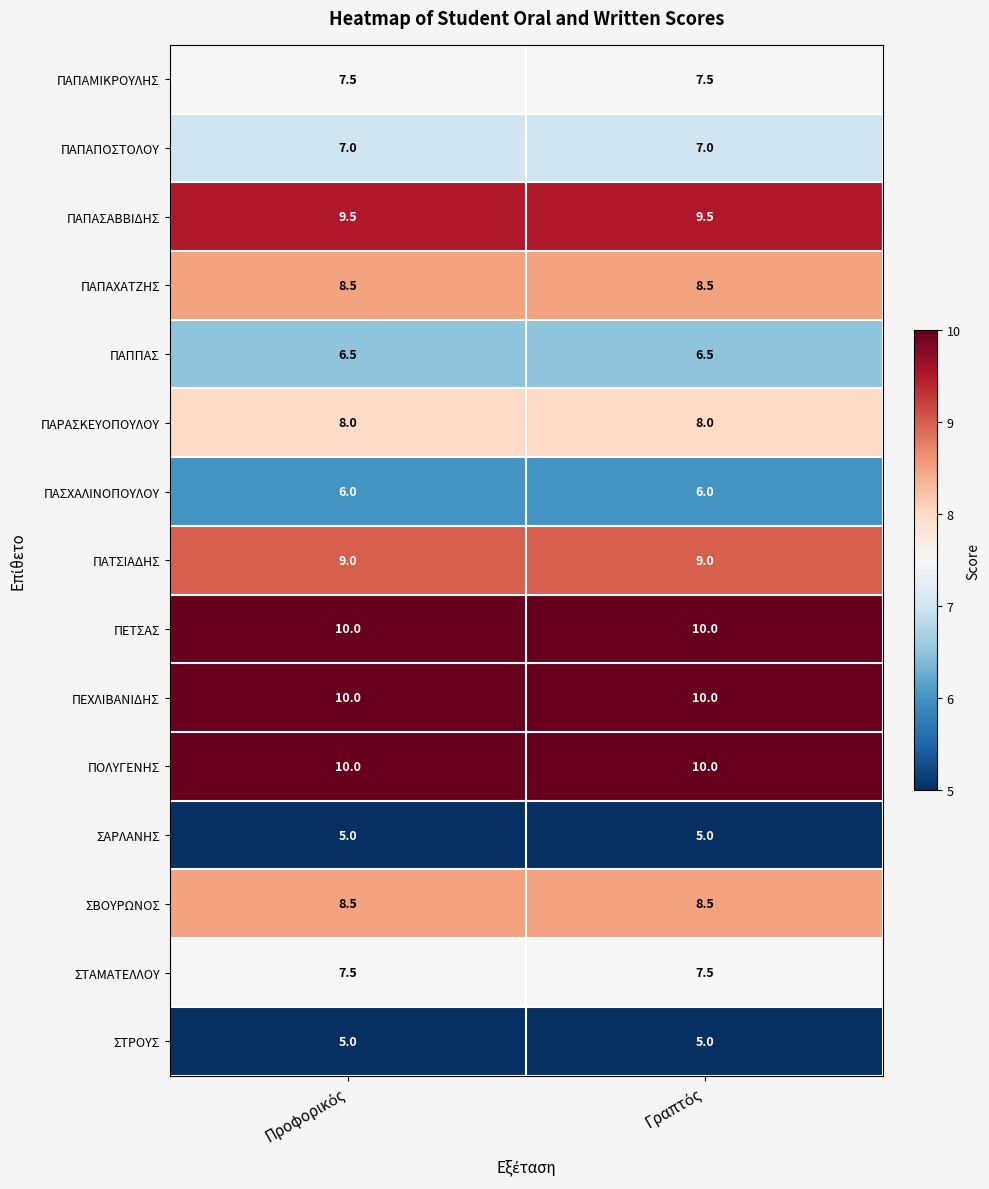

What is the greatest value displayed?

10.0